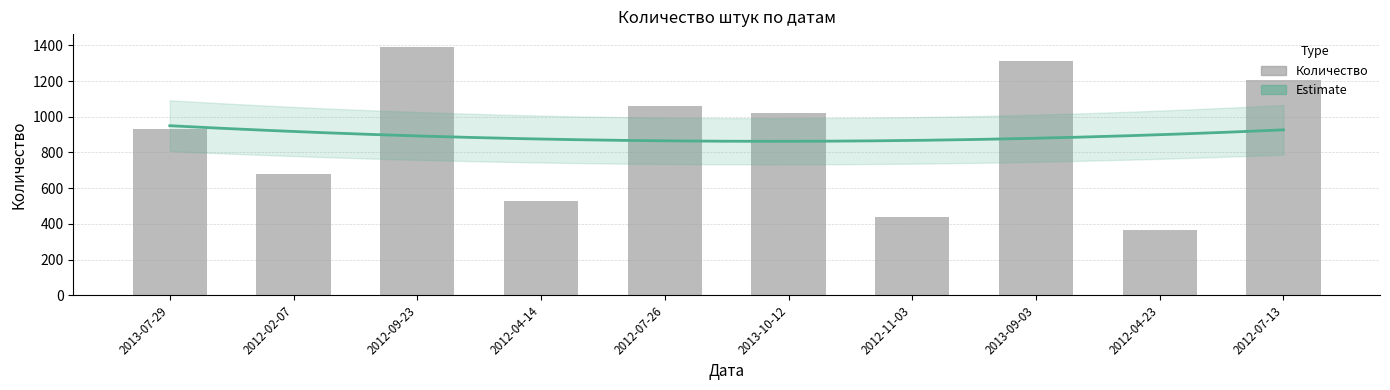

At which category does the chart reach its minimum across all series?

2012-04-23